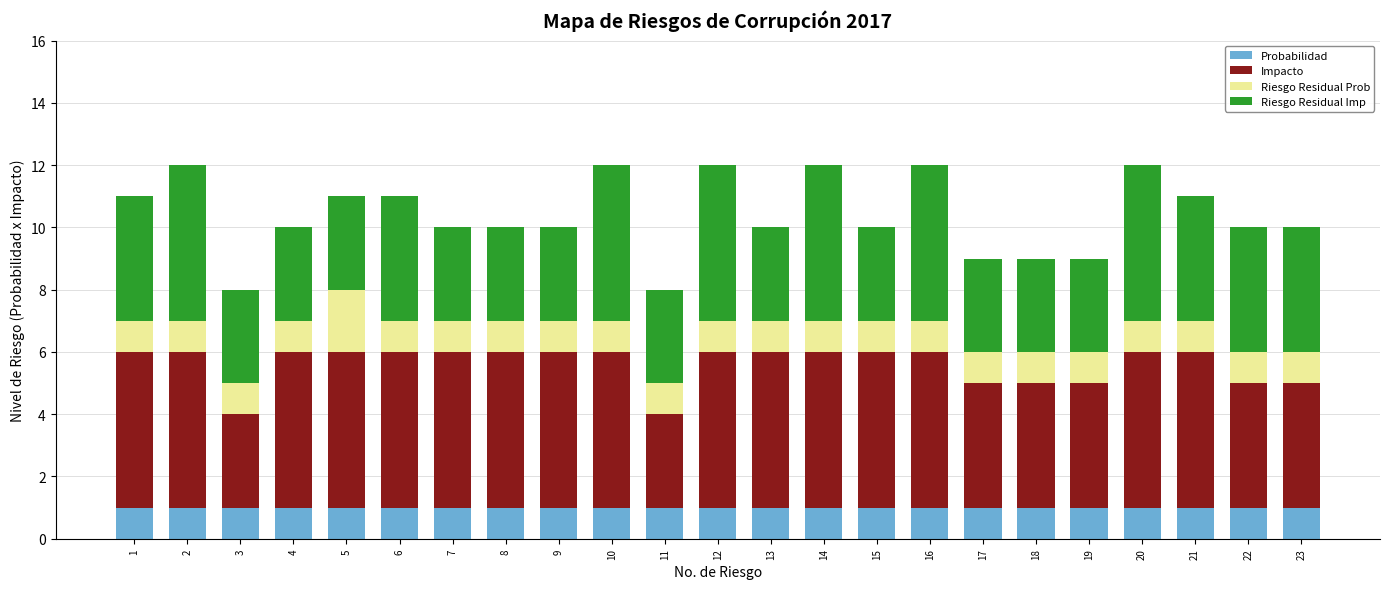

True or false: Probabilidad has a value of 1 at 20.

True